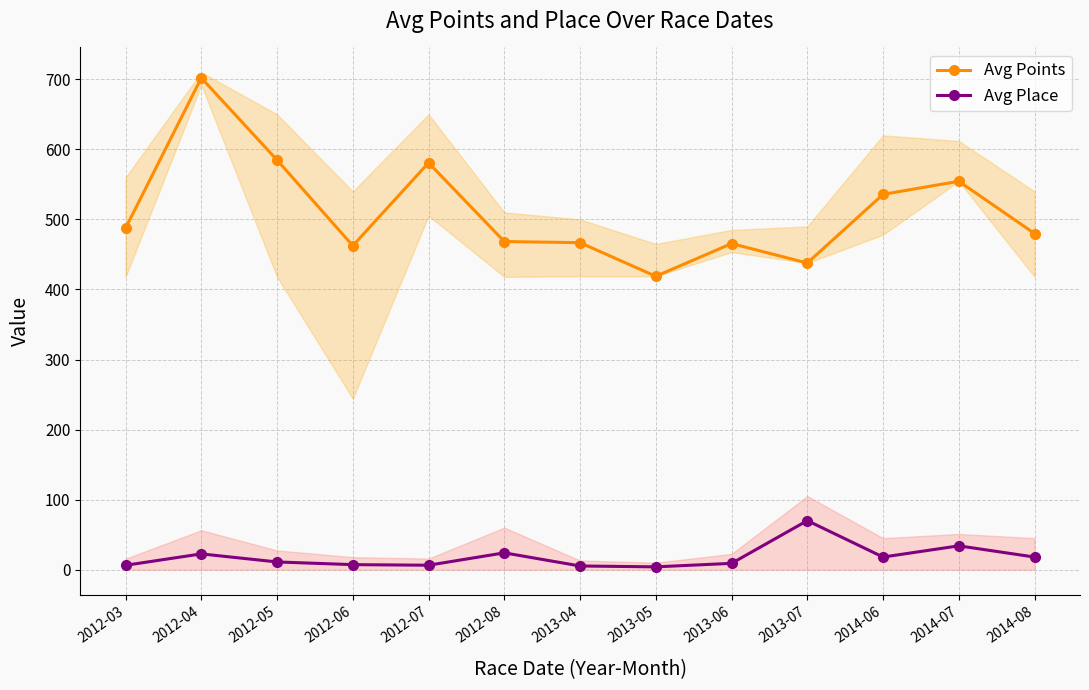

True or false: Avg Points has more than 0 interior local peaks.

True